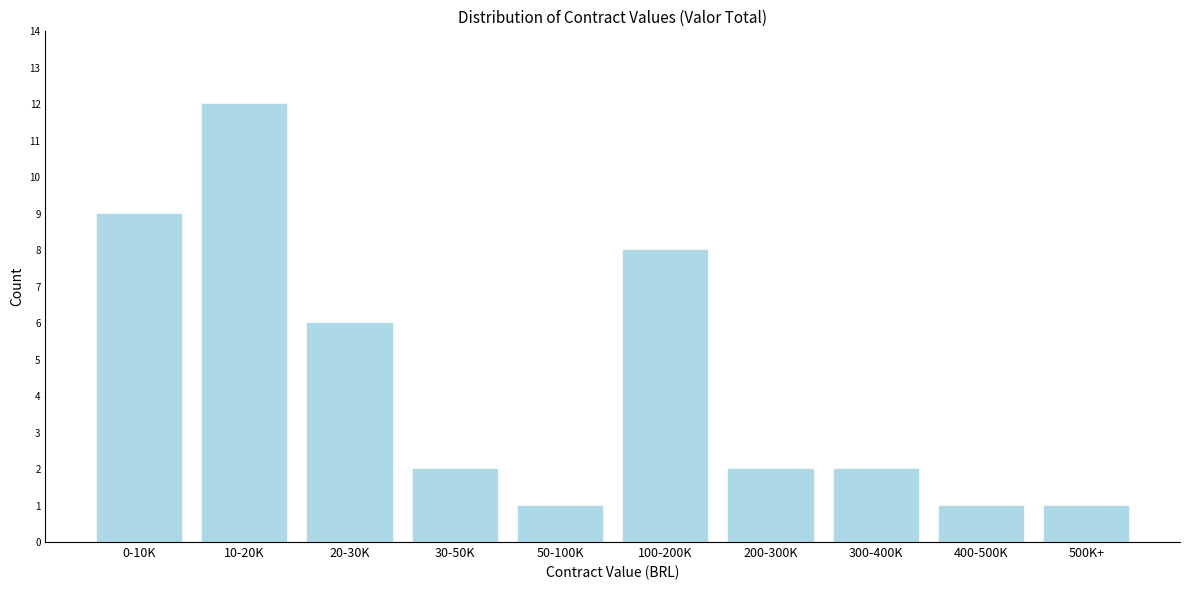

Reading left to right, what are all the values shown in this chart?

9	12	6	2	1	8	2	2	1	1